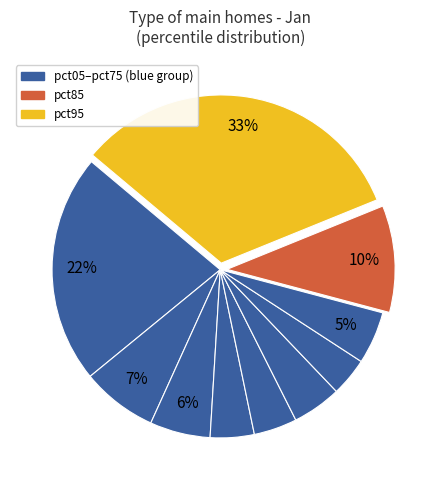

Count the number of slices in the pie.

10